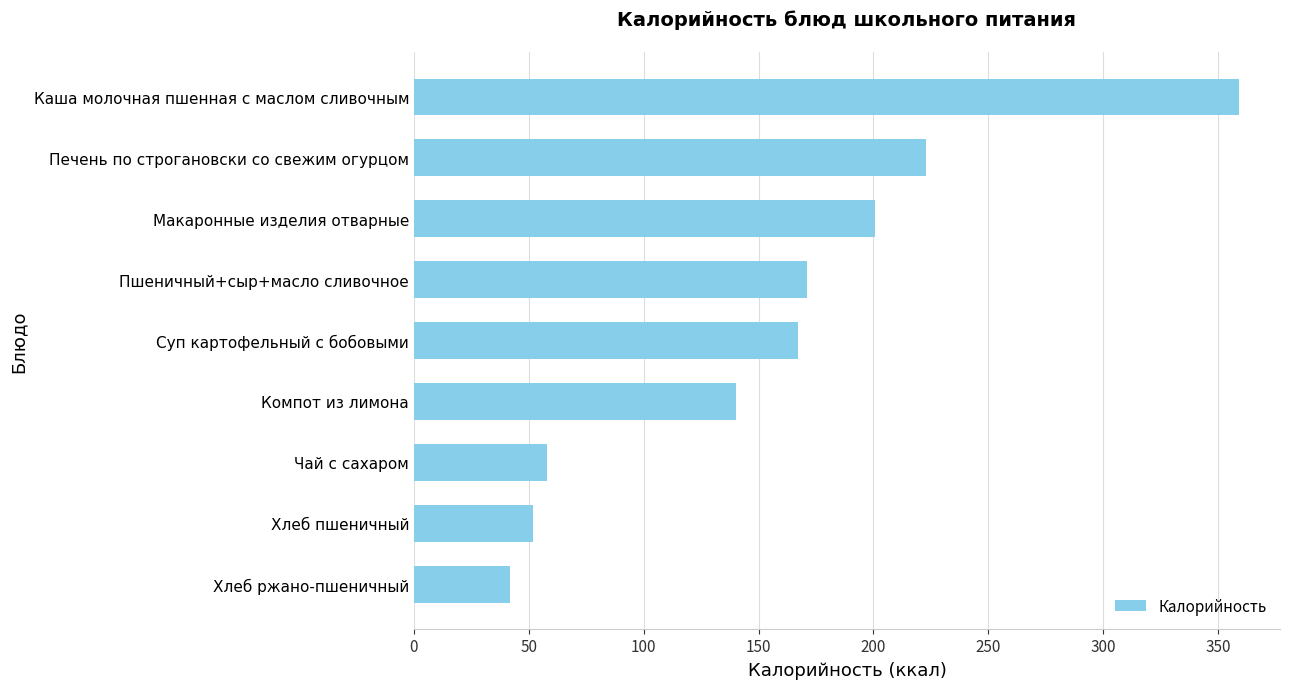

What is the minimum value shown in the chart?

42.0